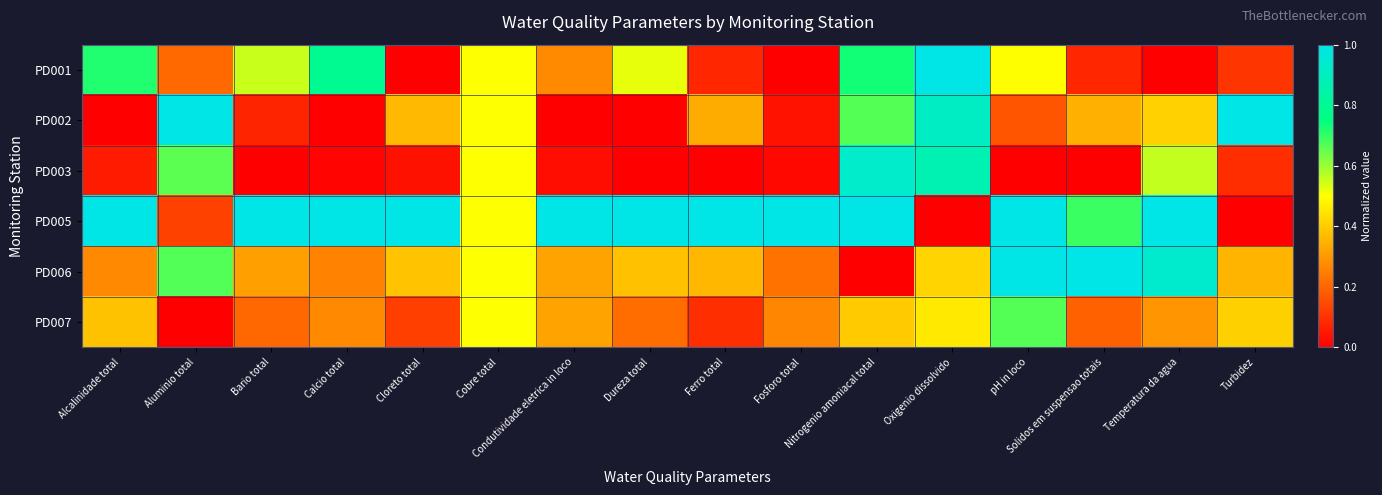

What is the difference between the highest and lowest values at Ferro total?

1.0